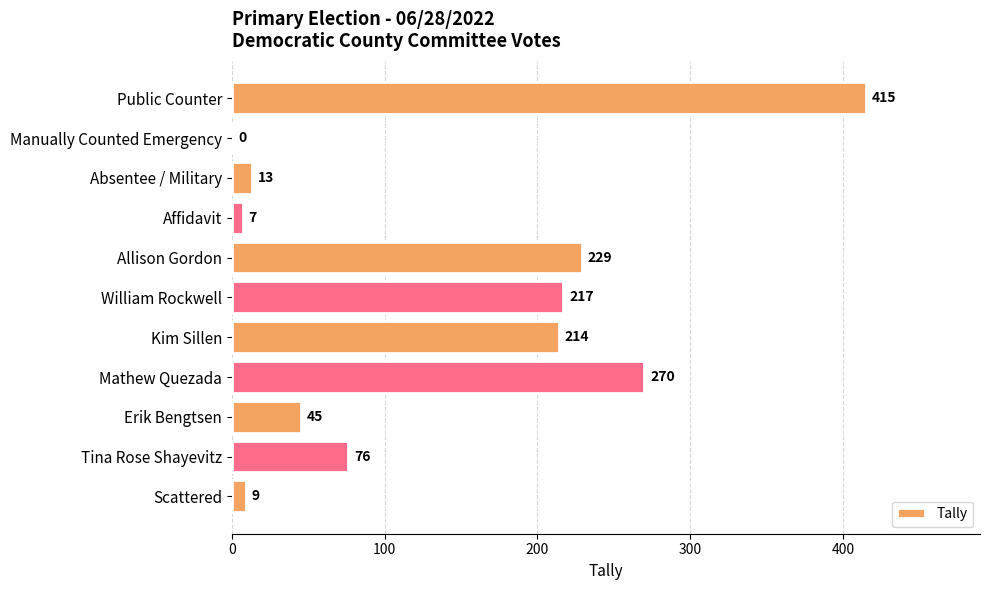

Which label corresponds to the largest value in the chart?

Public Counter